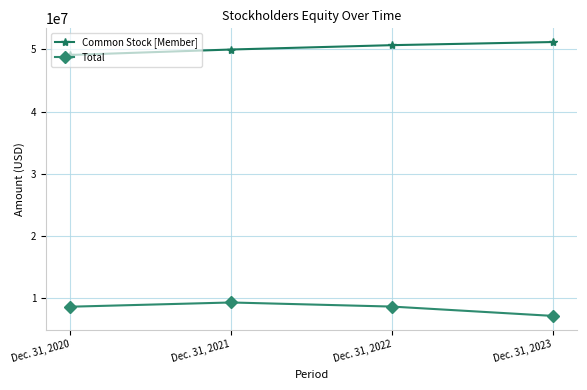

What are all the series names shown in the legend?

Common Stock [Member], Total